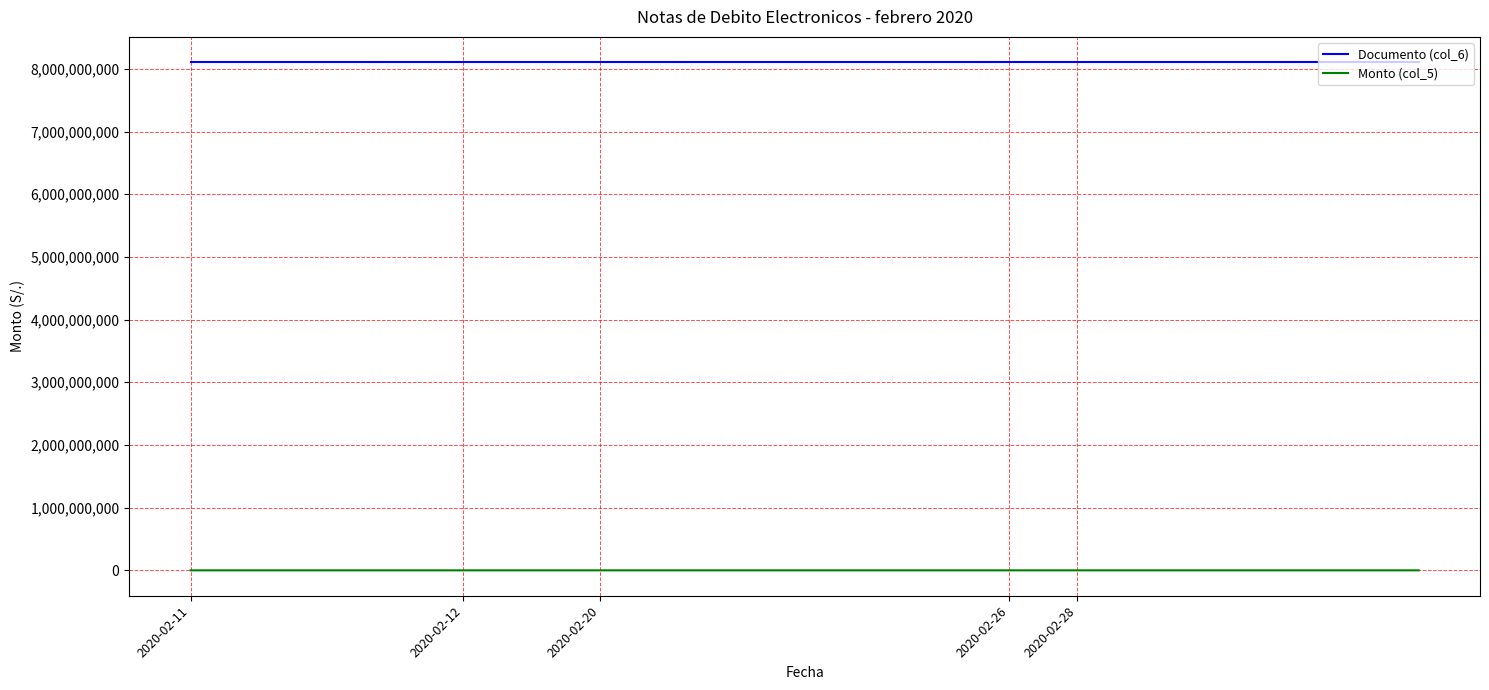

What are all the series names shown in the legend?

Documento (col_6), Monto (col_5)